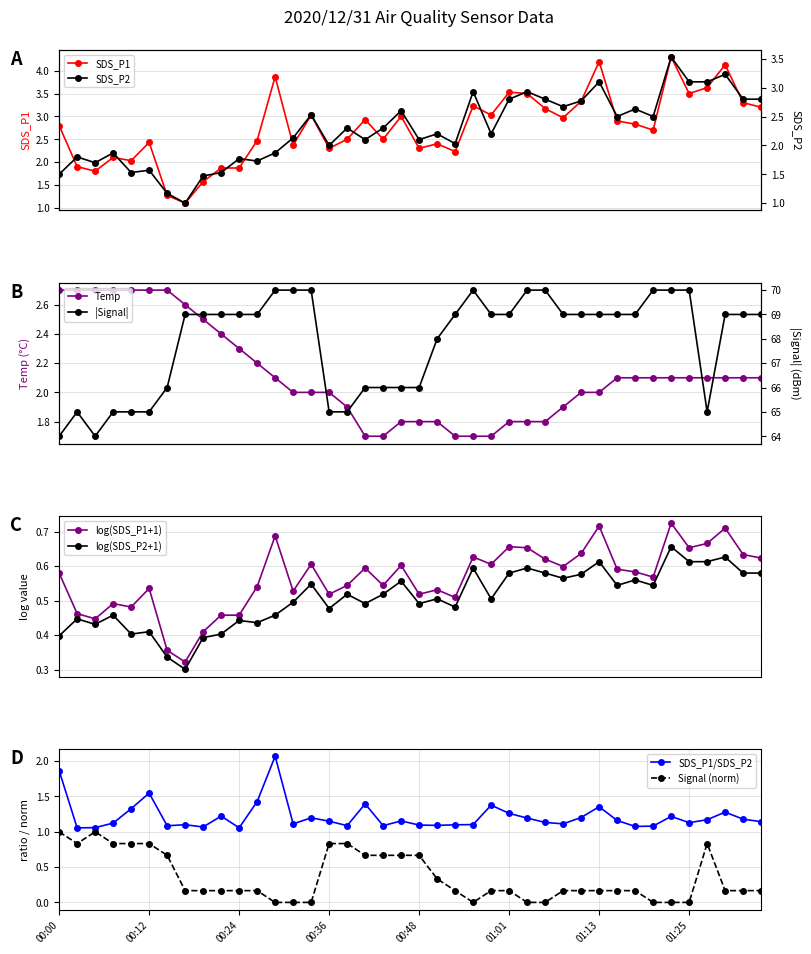

What is the difference between the highest and lowest values at 00:56?

3.2